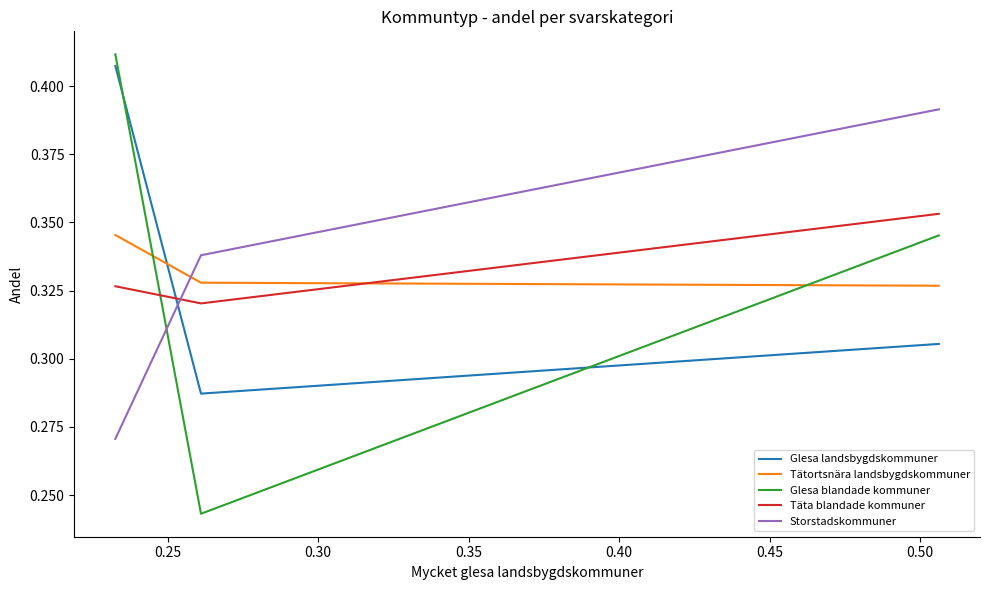

How many distinct data groups are displayed?

5